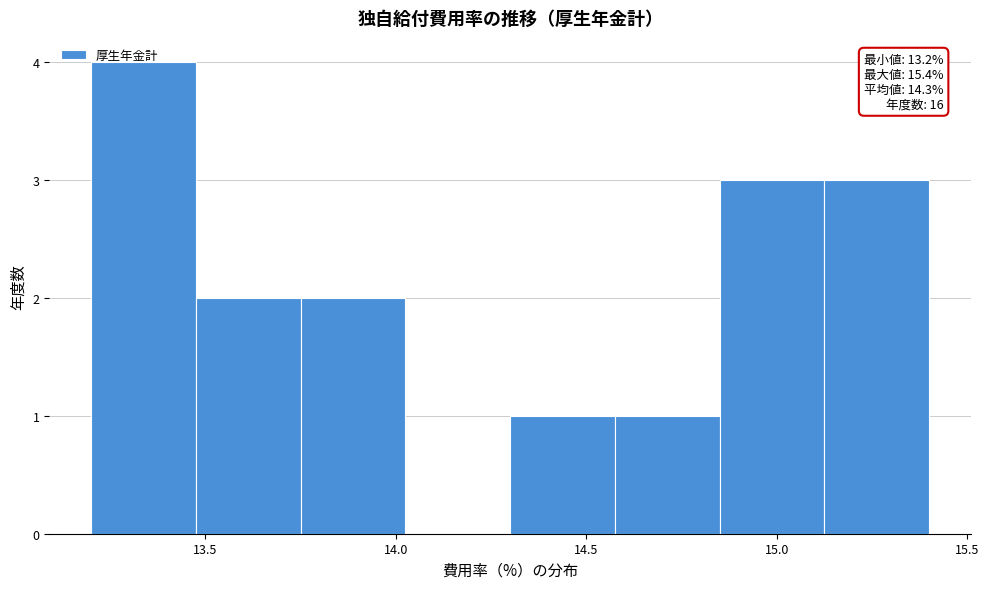

Over which range of the x-axis is the bar tallest?

13.200 to 13.475